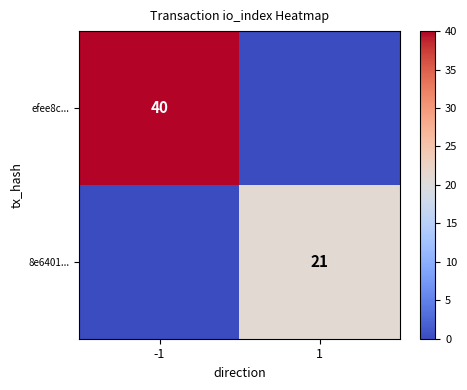

Is it true that 8e6401... equals 21 at 1?

True